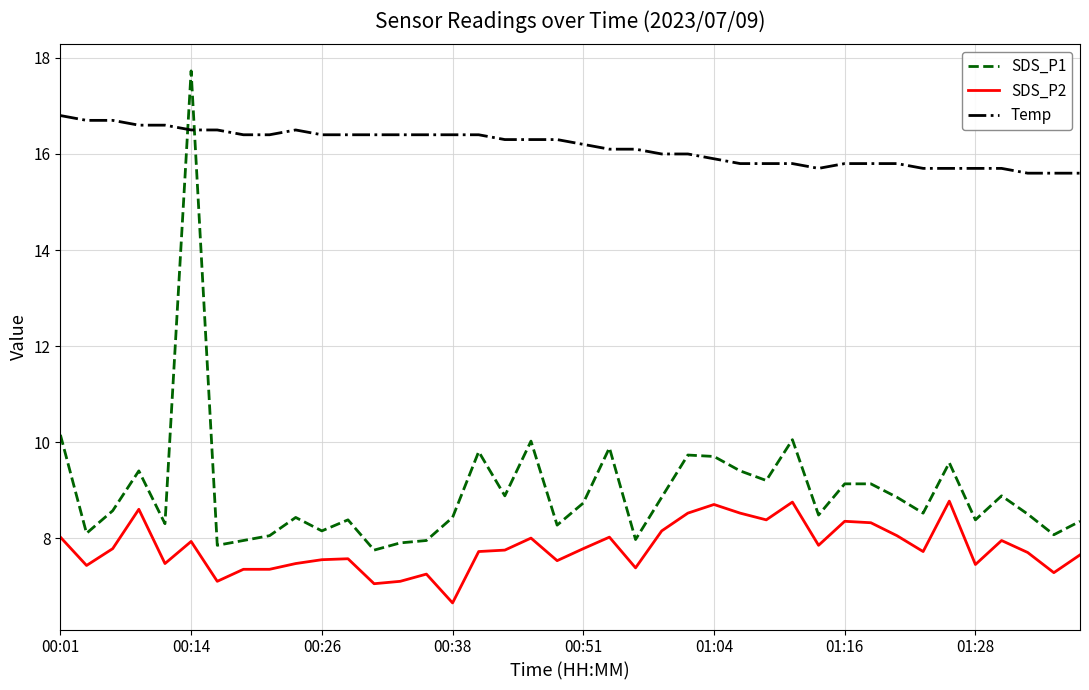

Which series has the largest range (max minus min)?

SDS_P1